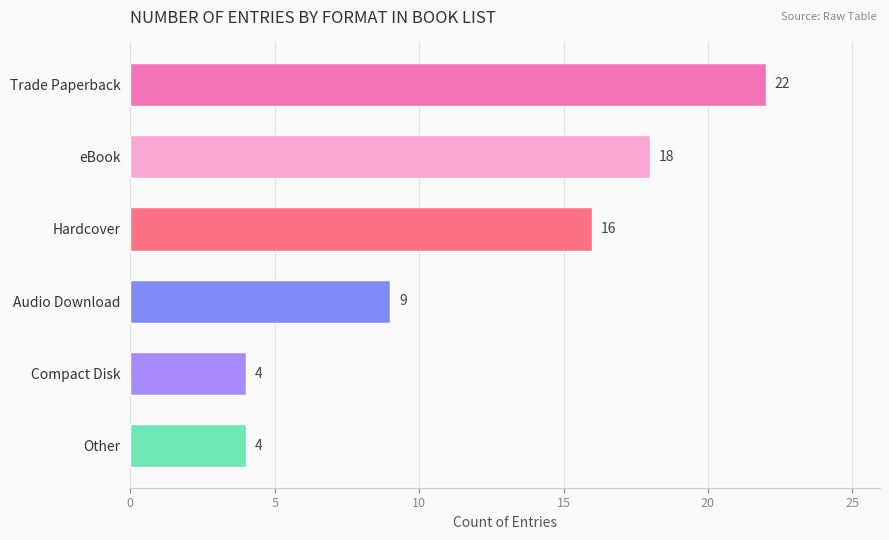

What is the label of the 3rd bar from the bottom?

Audio Download